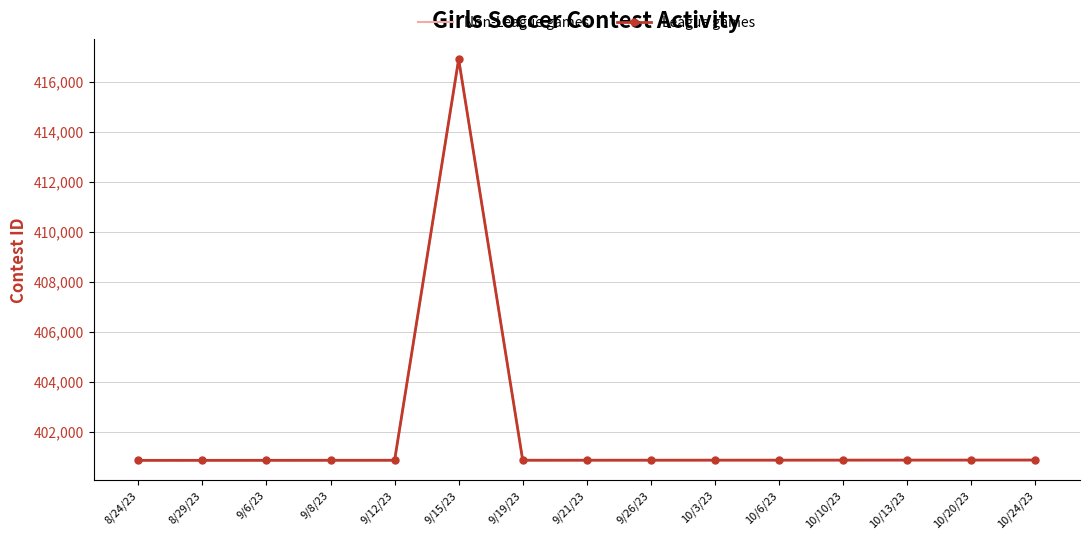

What is the value of the League games point at the 1st from the left?

400854